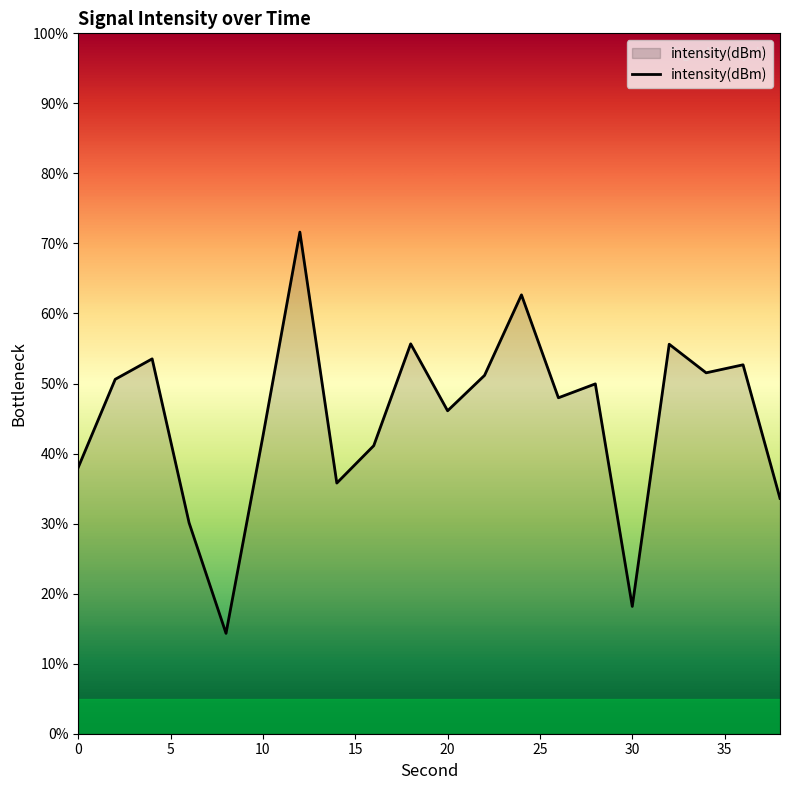

What is the difference between the maximum and minimum values?

57.3